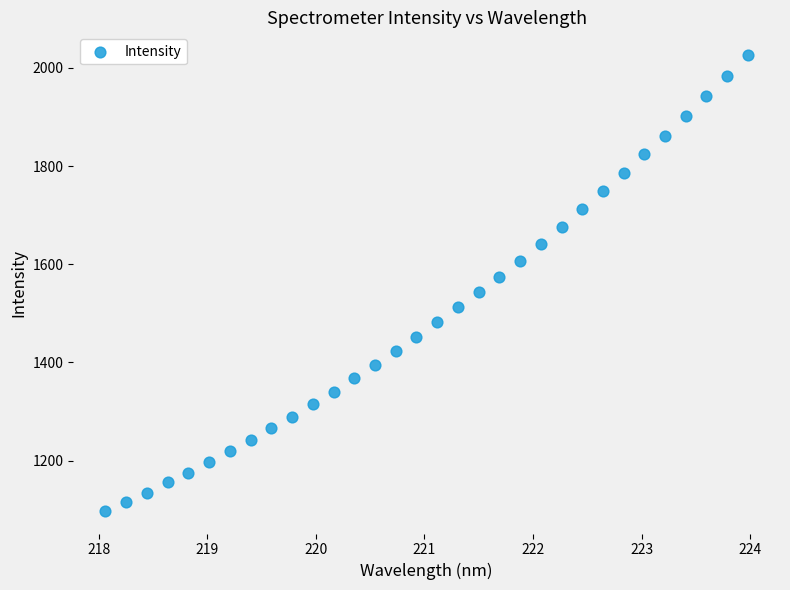

What is the range of X values (max minus min)?

5.9